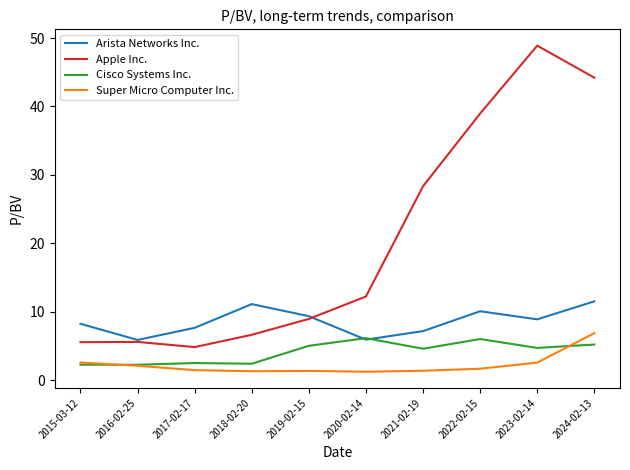

True or false: Apple Inc. and Cisco Systems Inc. intersect in this chart.

False